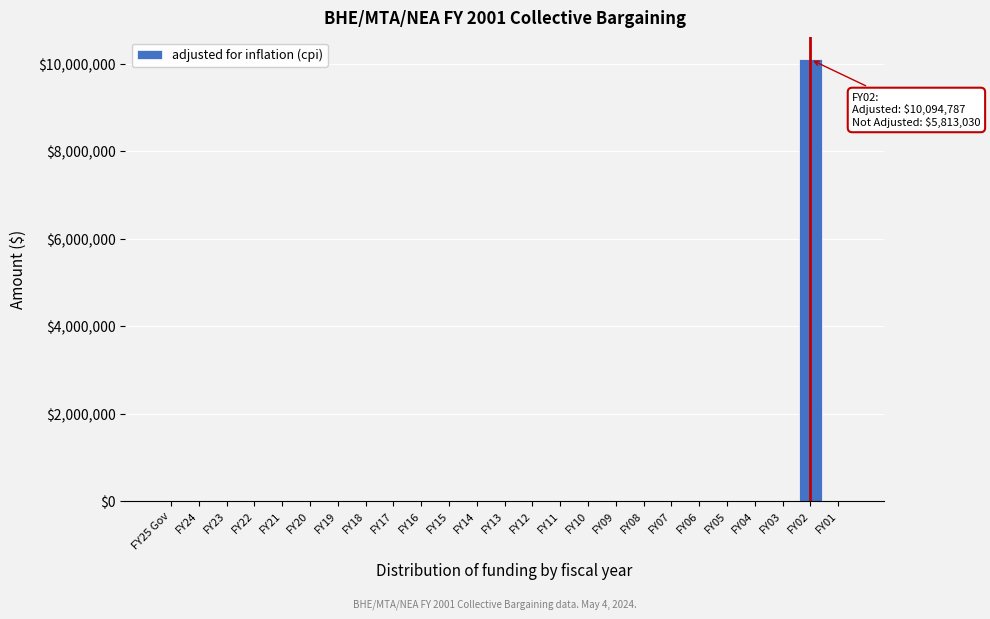

Reading right to left, what are all the values shown in this chart?

FY01=0	FY02=10094787	FY03=0	FY04=0	FY05=0	FY06=0	FY07=0	FY08=0	FY09=0	FY10=0	FY11=0	FY12=0	FY13=0	FY14=0	FY15=0	FY16=0	FY17=0	FY18=0	FY19=0	FY20=0	FY21=0	FY22=0	FY23=0	FY24=0	FY25 Gov=0